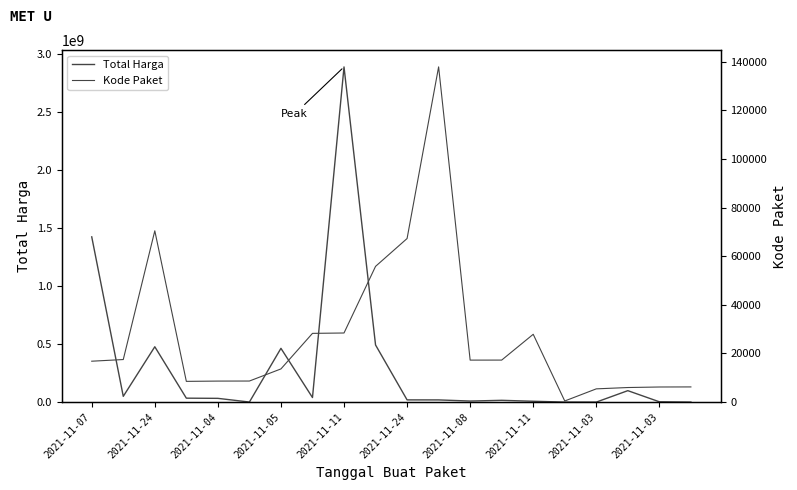

What is the approximate value of Kode Paket at 2021-11-03, to the nearest 50?

5450